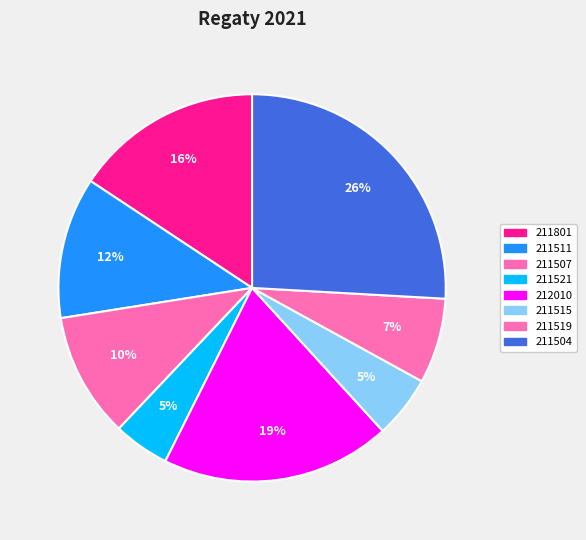

Is it true that 211519 is 7% of the pie?

True